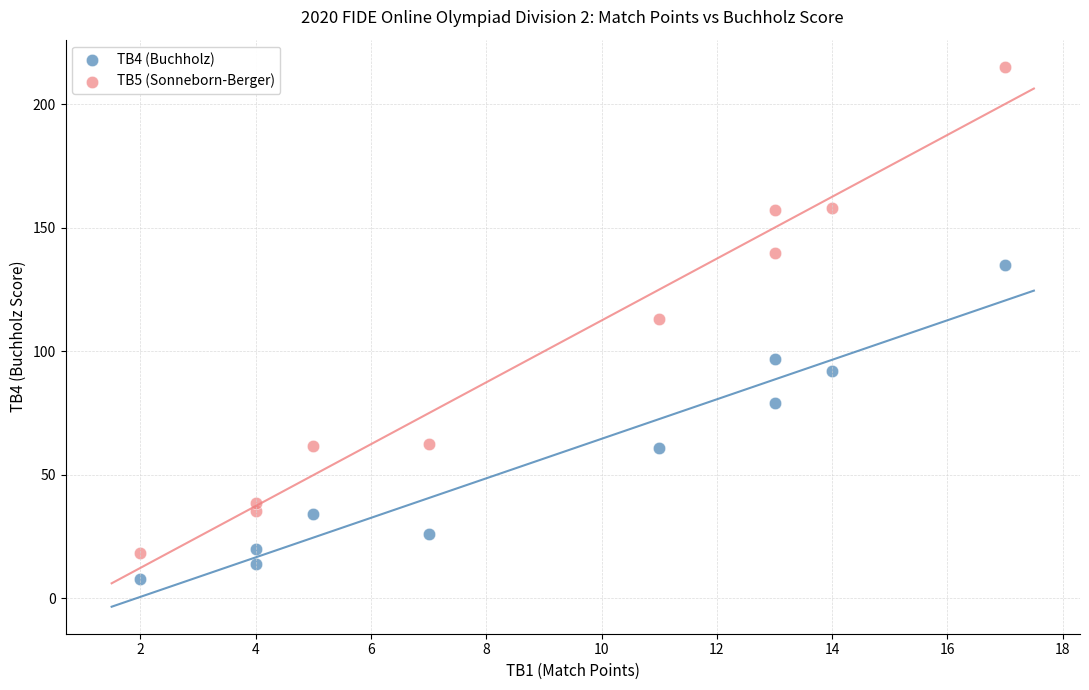

Which series has the largest Y range (max minus min)?

TB5 (Sonneborn-Berger)